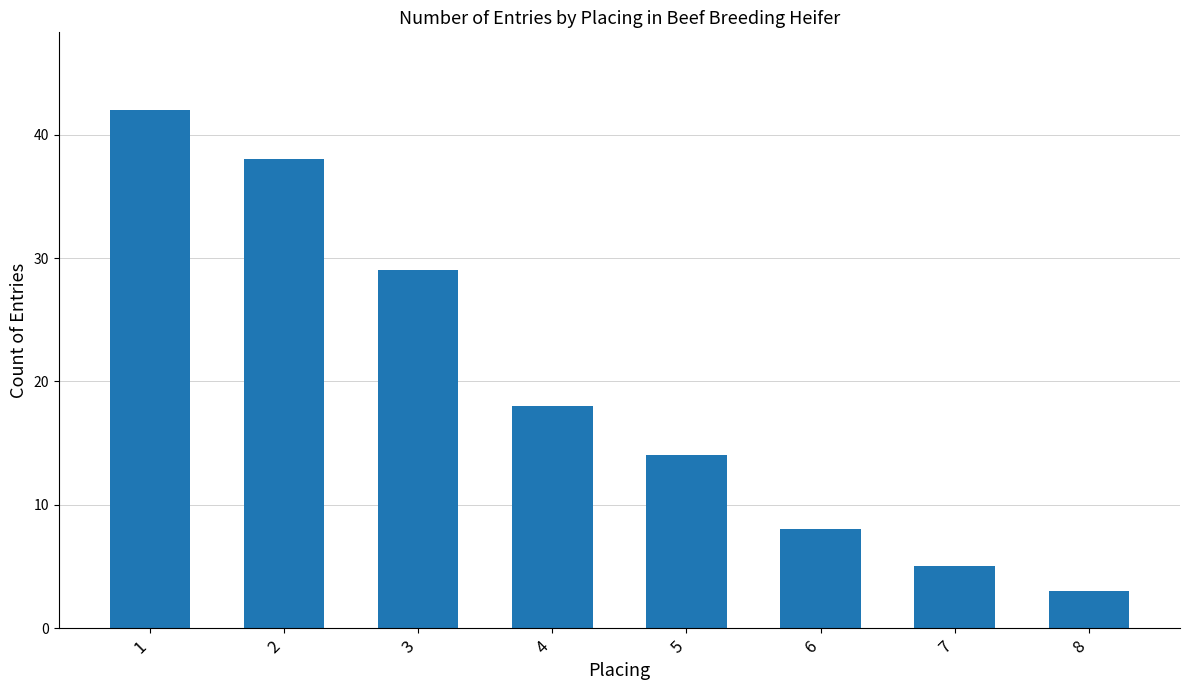

Approximately how many times larger is the value at 2 compared to 5?

2.7